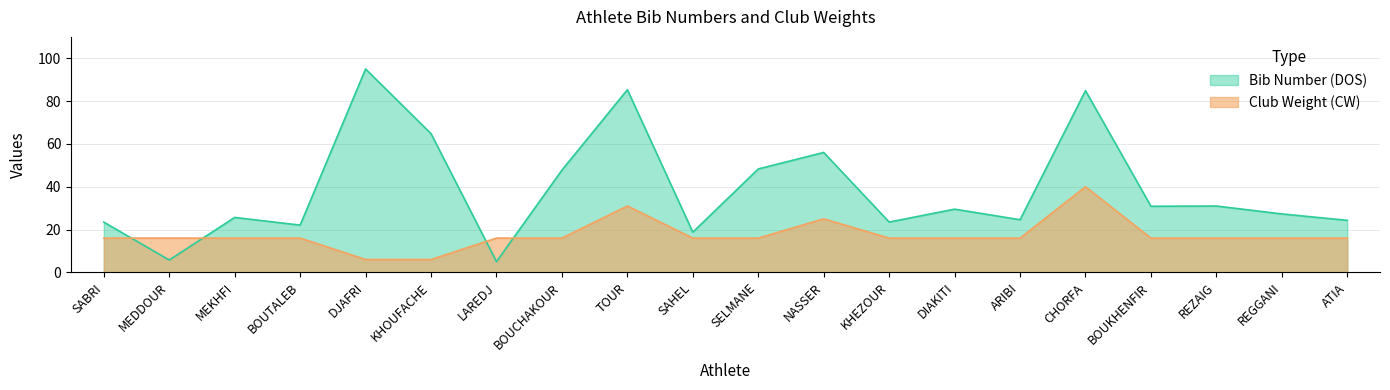

What is the value of the Bib Number (DOS) point at the 17th from the left?

30.9